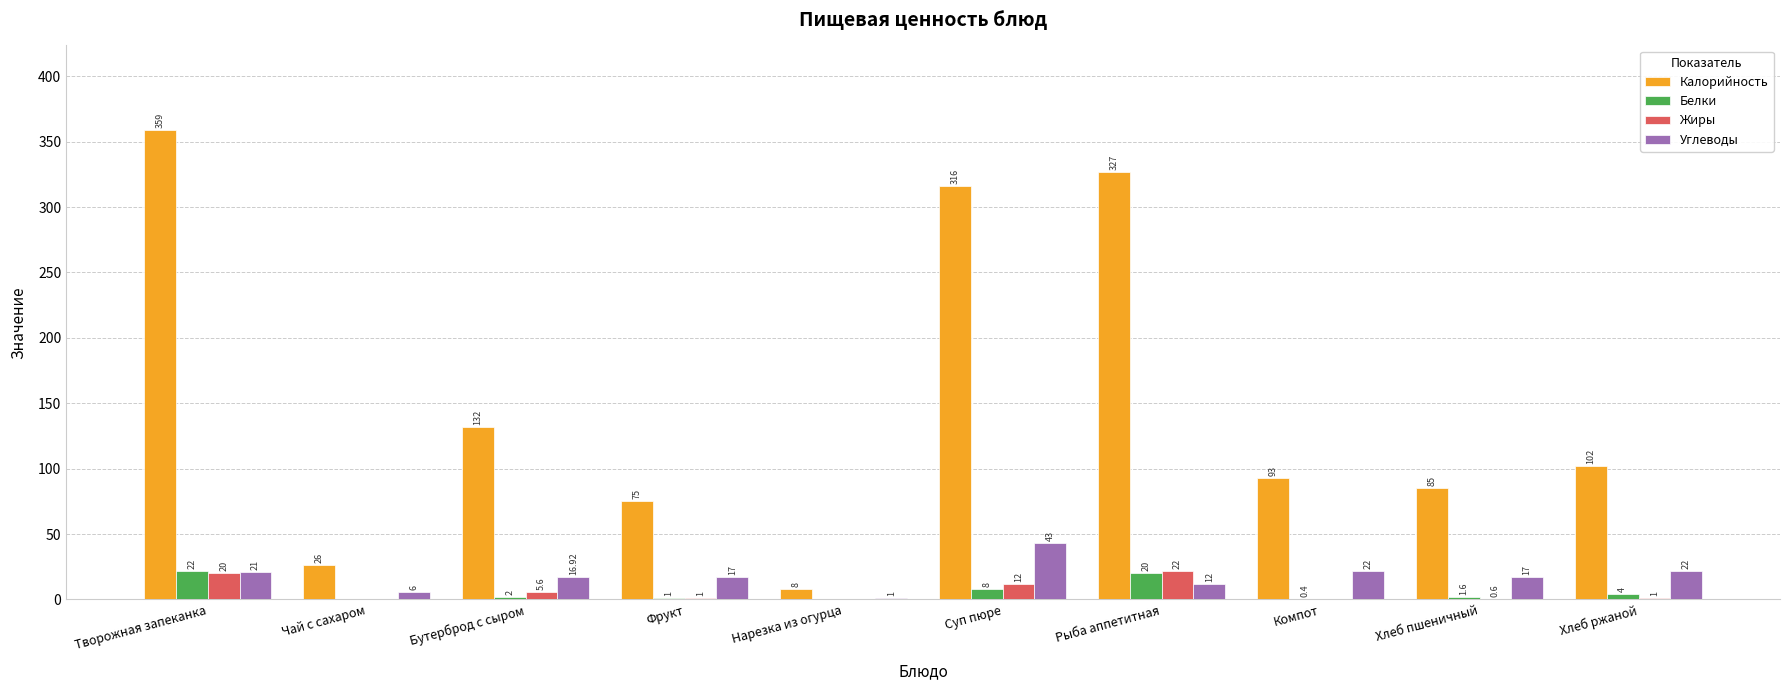

The value of Углеводы at Суп пюре is 20.7. True or false?

False